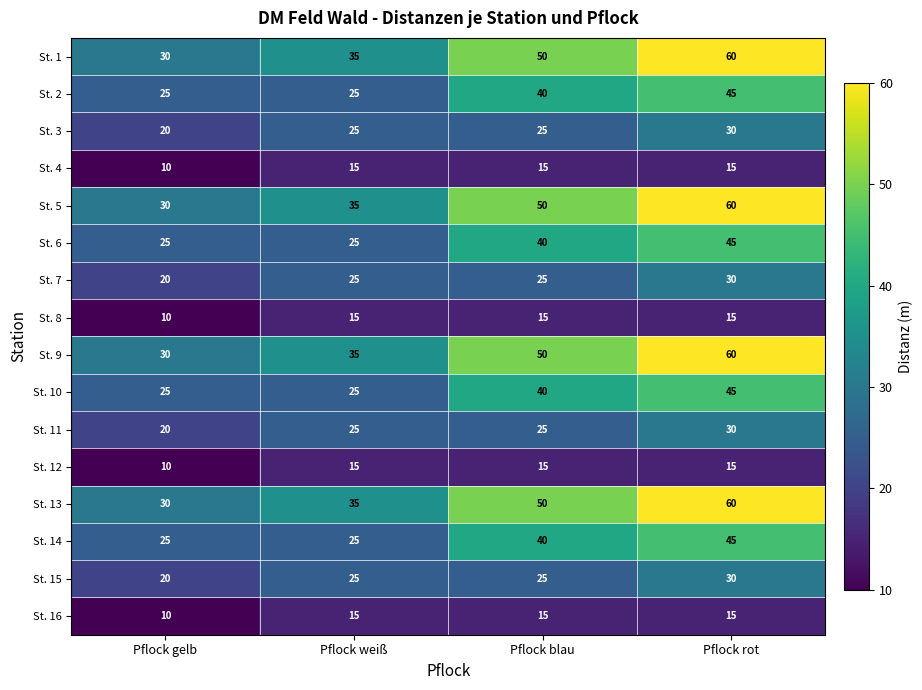

Rank the categories by St. 9 value from lowest to highest.

Pflock gelb, Pflock weiß, Pflock blau, Pflock rot